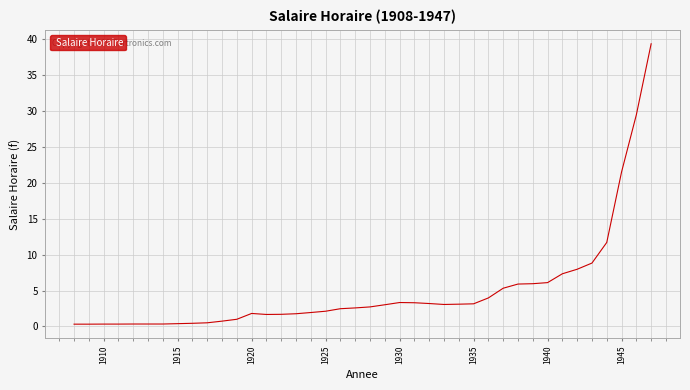

What is the difference between the maximum and minimum values?

39.0